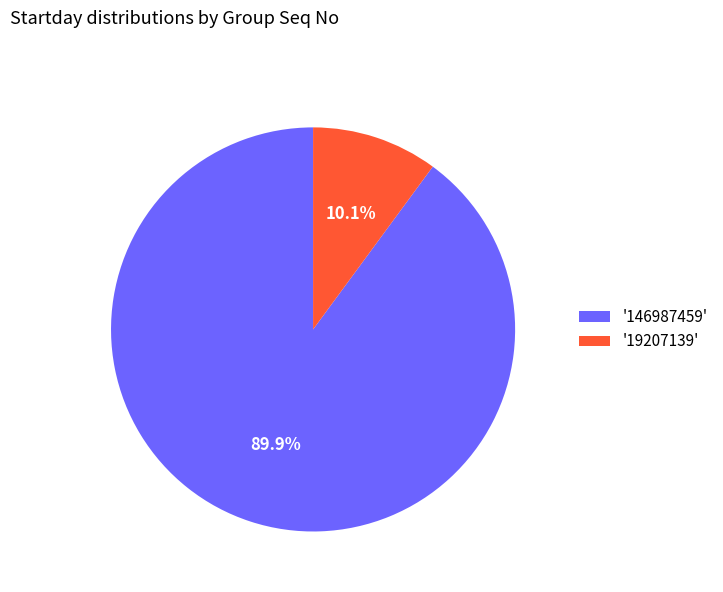

Which slice is the largest?

'146987459'